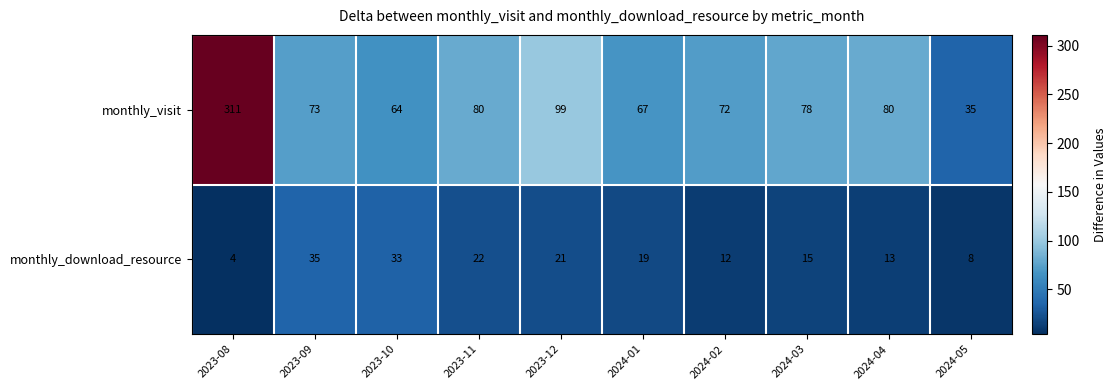

What is the sum of all monthly_visit values?

959